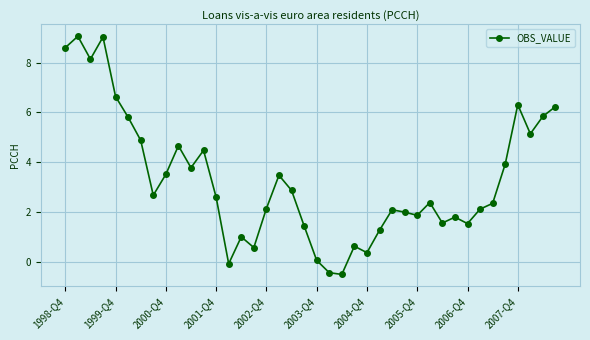

What is the difference between the second highest and minimum values?

9.5